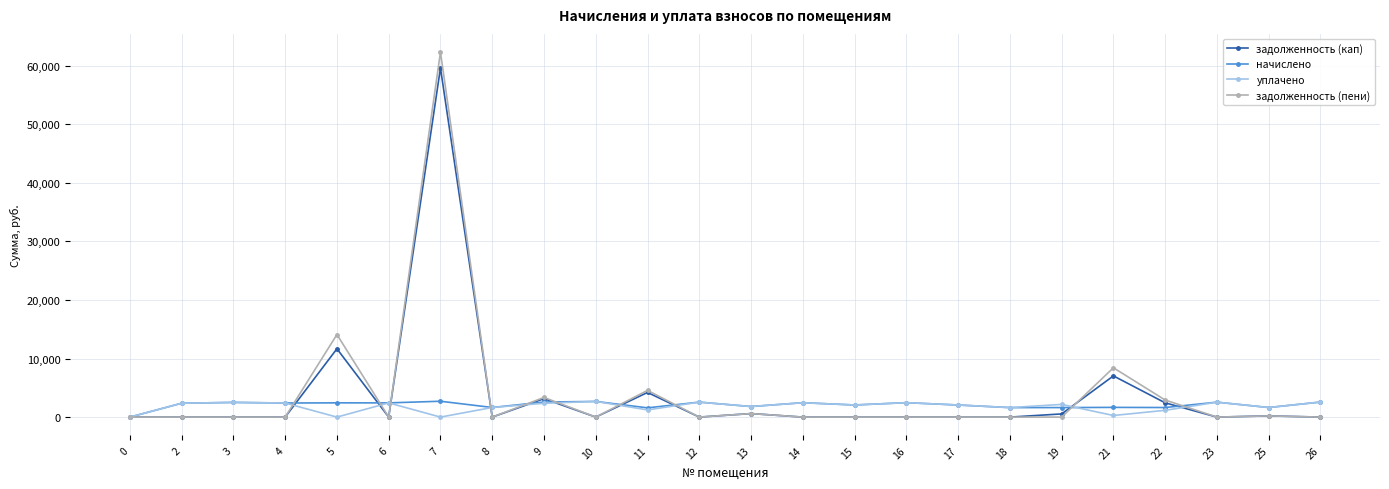

What is the difference between the highest and lowest values at 2?

2367.1